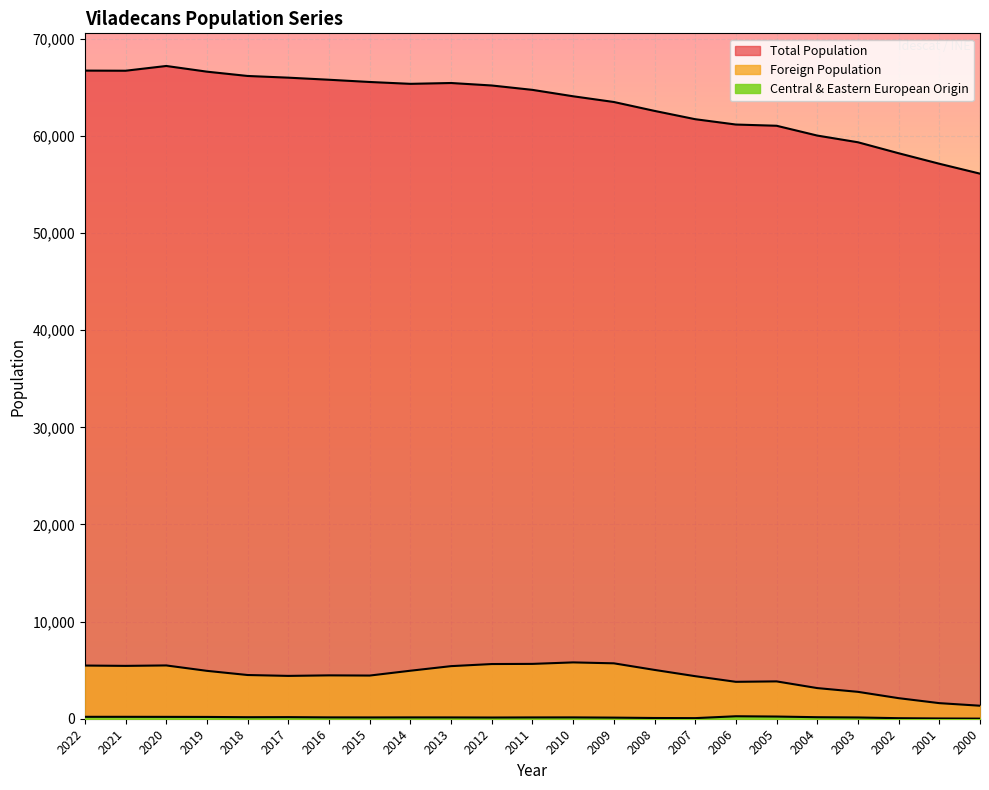

Which label corresponds to the largest value in the chart?

2020